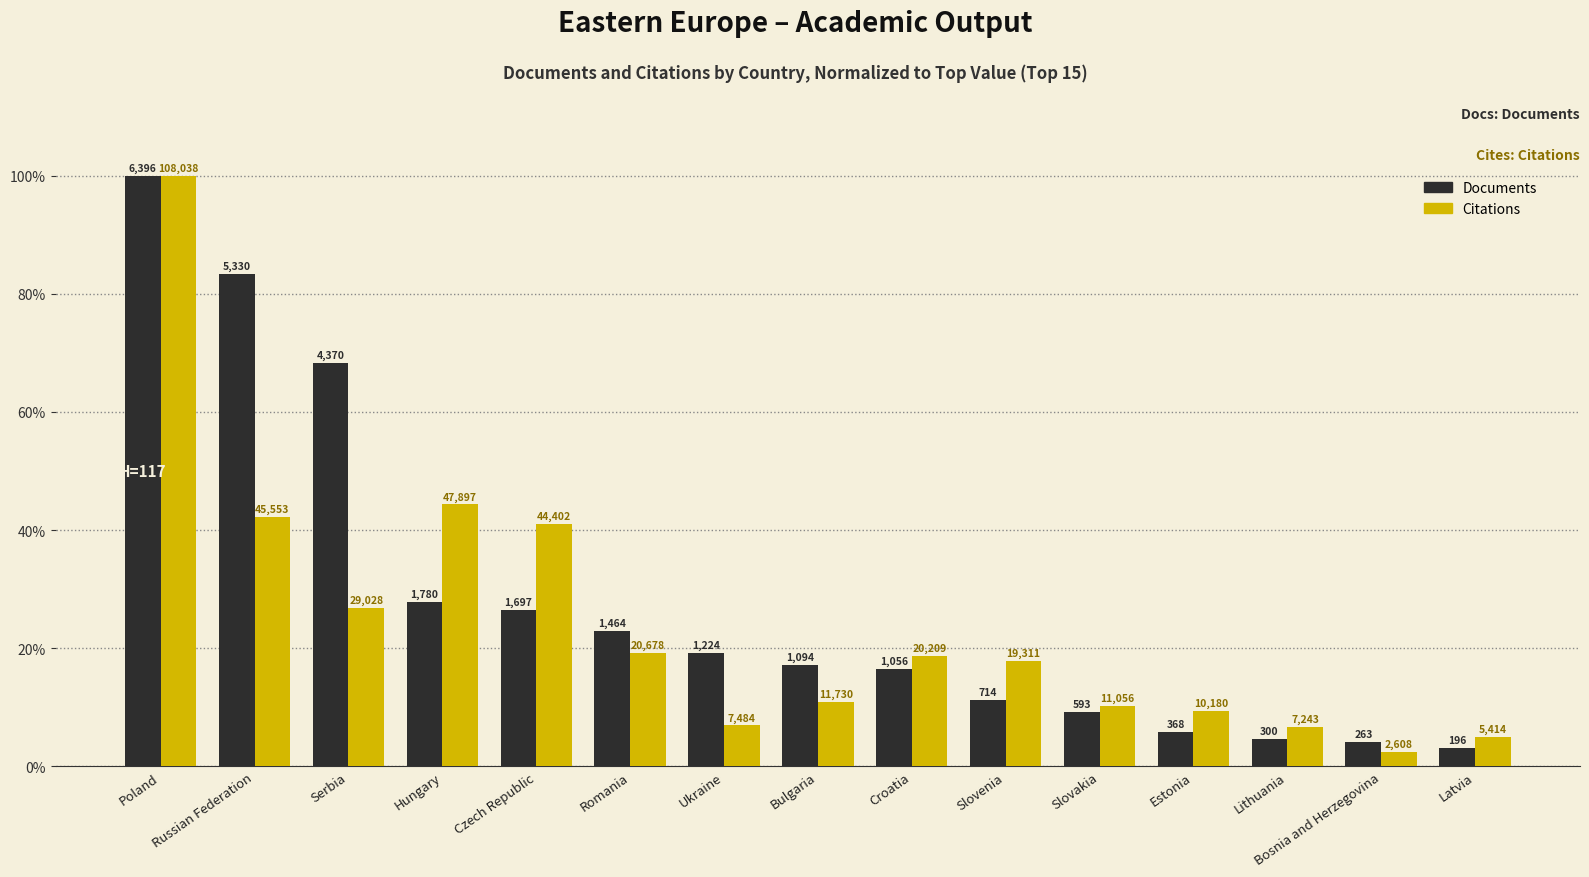

The value of Citations at Bulgaria is 10.9. True or false?

True